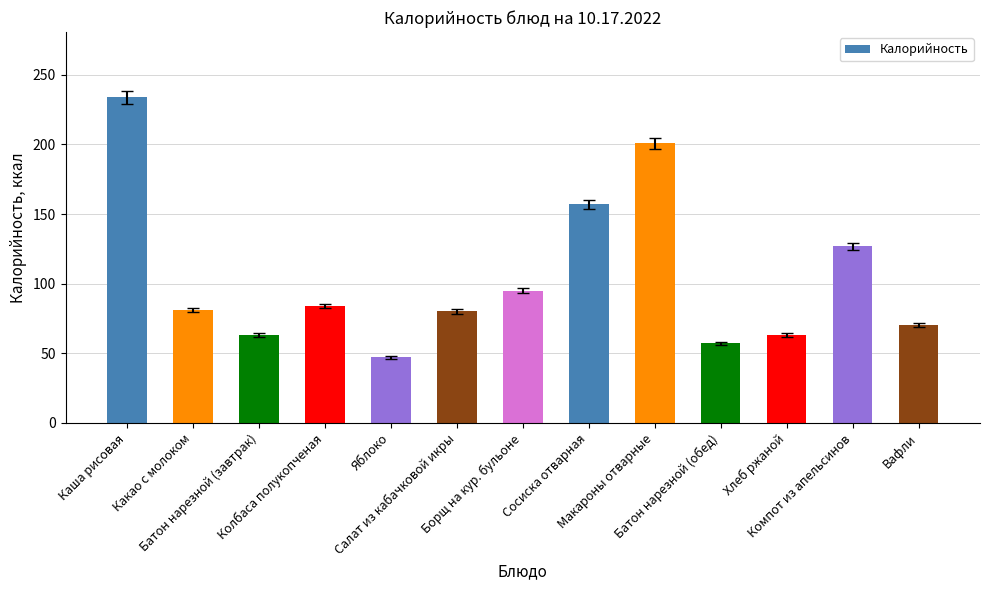

Approximately how many times larger is the value at Какао с молоком compared to Колбаса полукопченая?

1.0